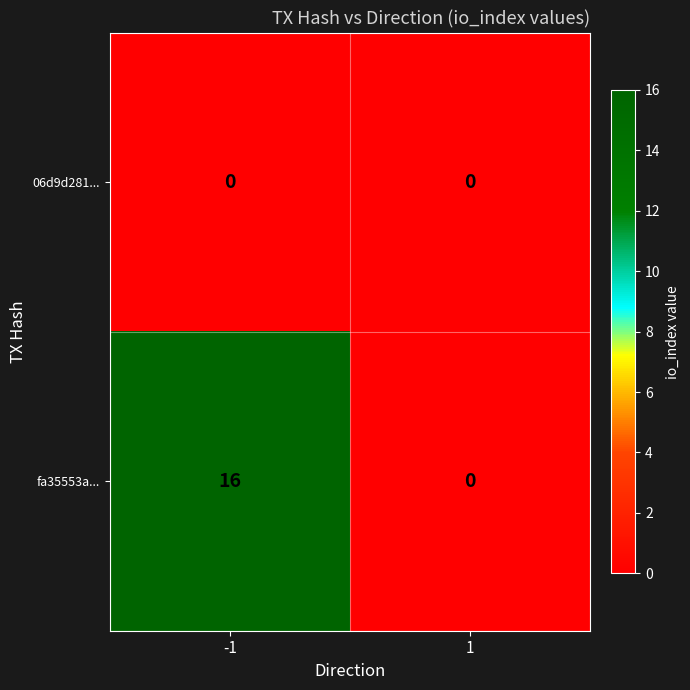

How many categories are shown in the chart?

2